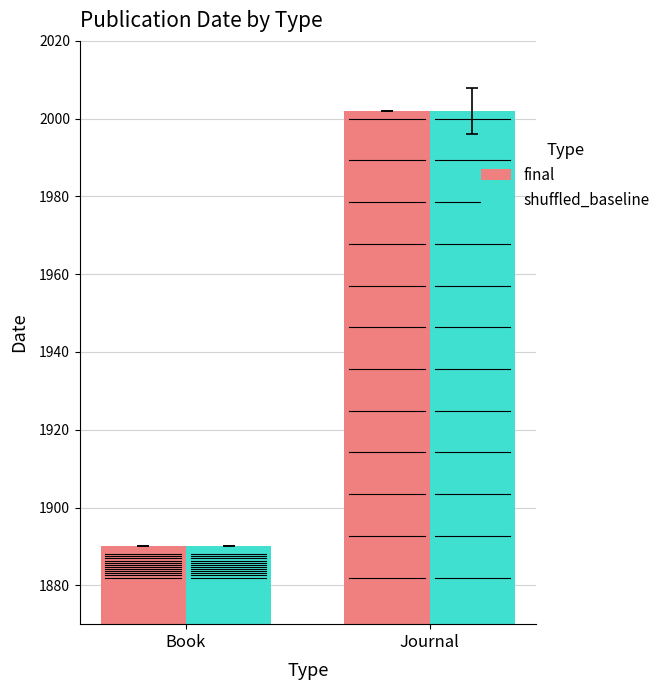

What is the difference between the maximum and minimum values in the shuffled_baseline series?

112